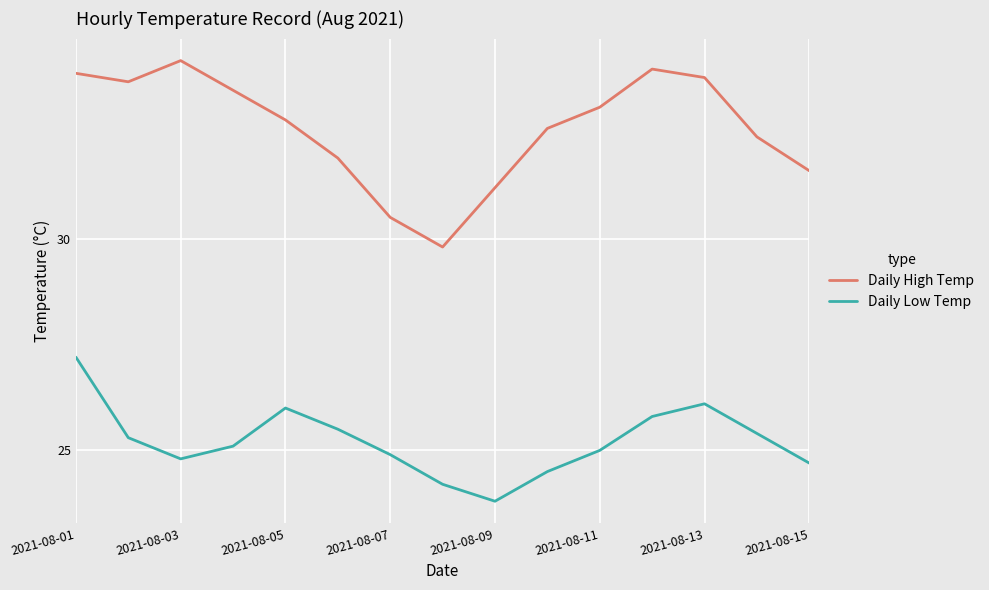

What is the difference between the maximum and minimum values in the Daily Low Temp series?

3.4